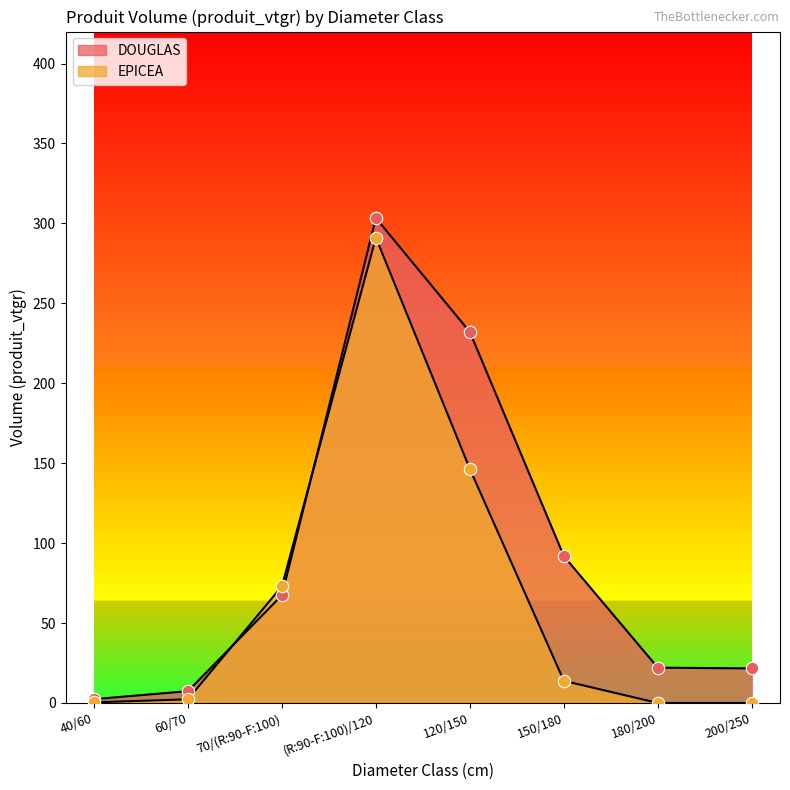

What are all the series names shown in the legend?

DOUGLAS, EPICEA